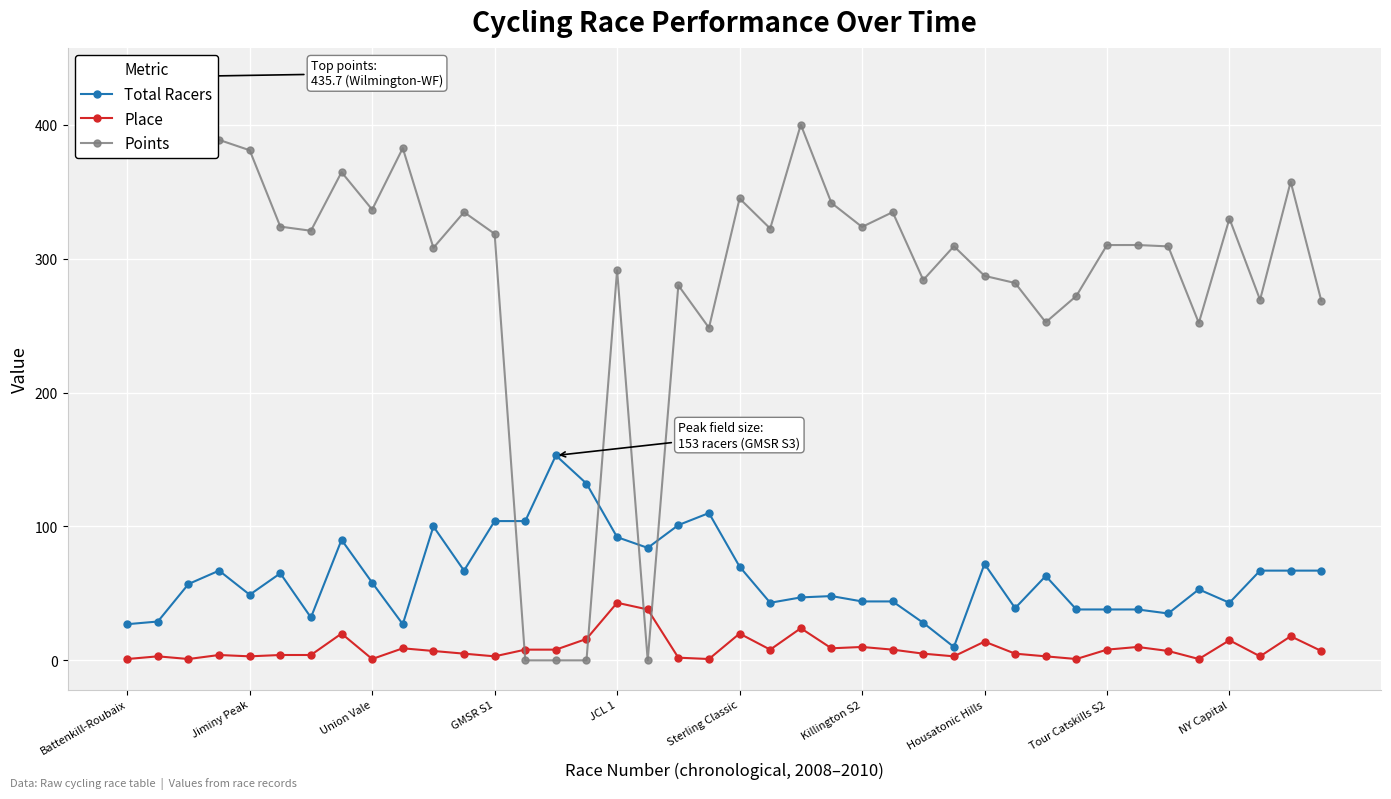

What is the maximum value for Place?

43